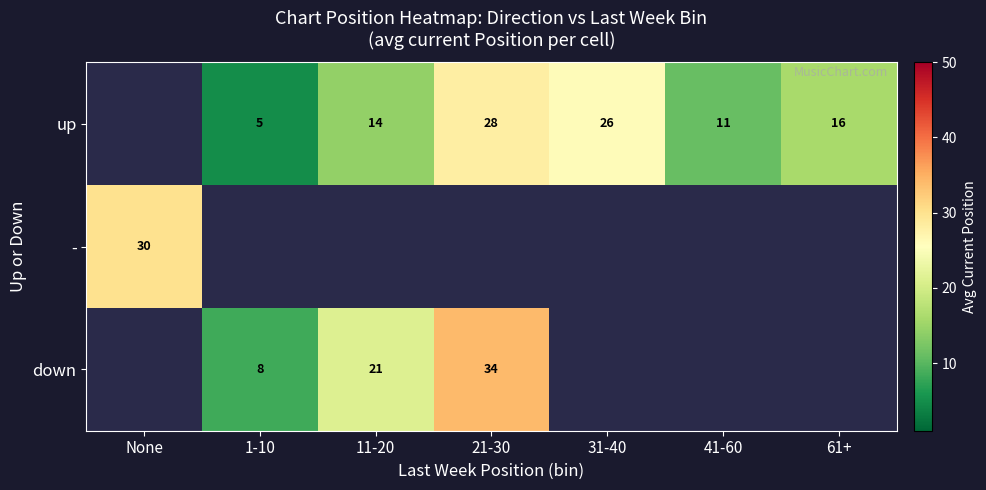

The up series shows 11 at 41-60. True or false?

True